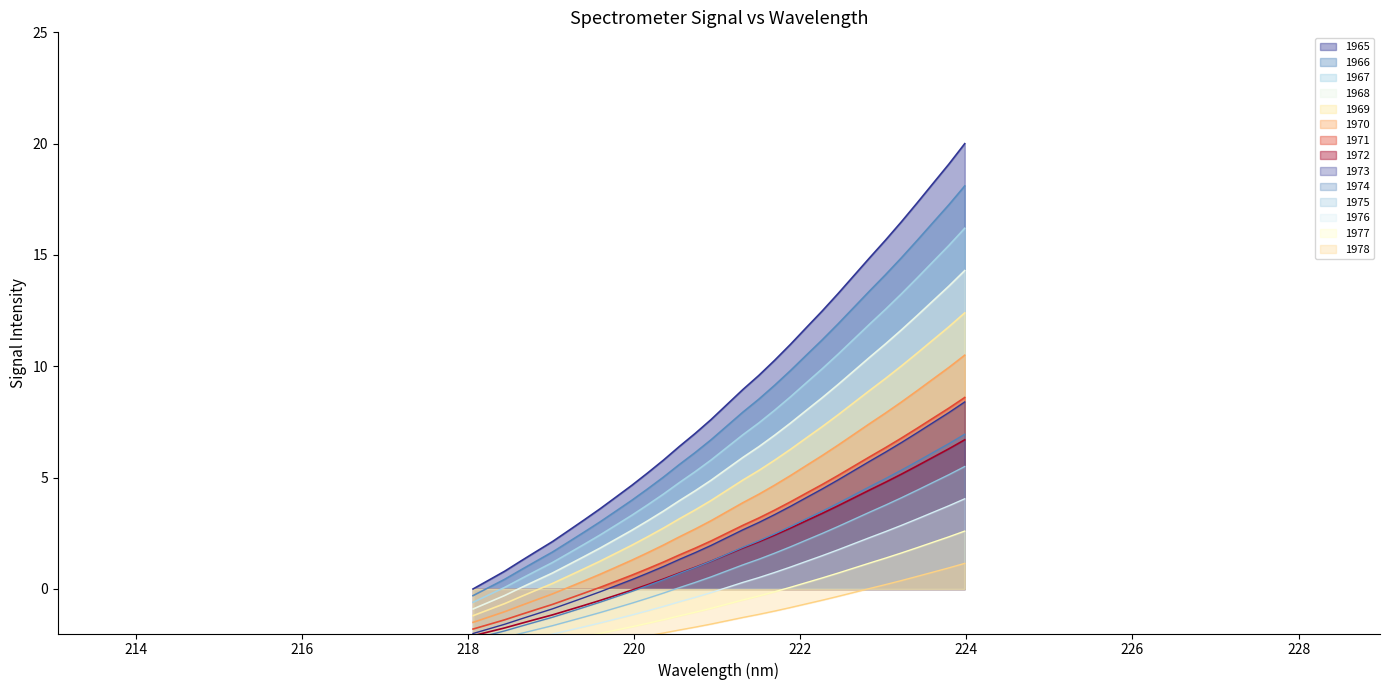

At which category does the chart reach its minimum across all series?

218.0596